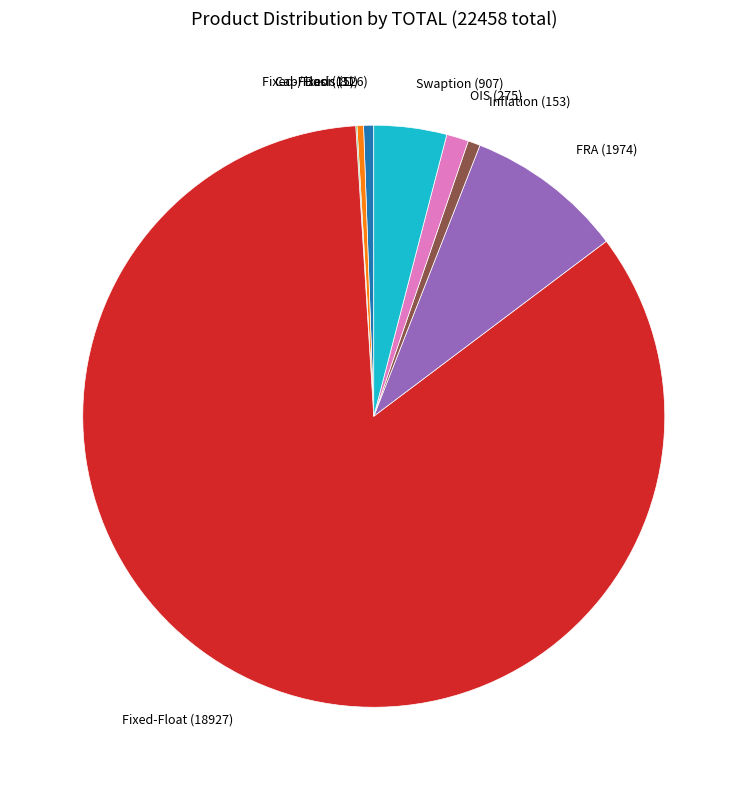

Is there any slice that represents more than half of the pie?

Yes